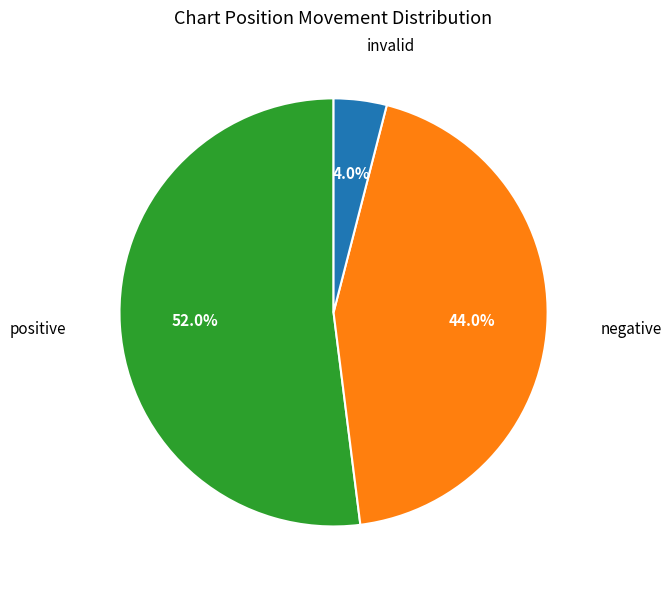

Is there a majority slice in this chart?

Yes